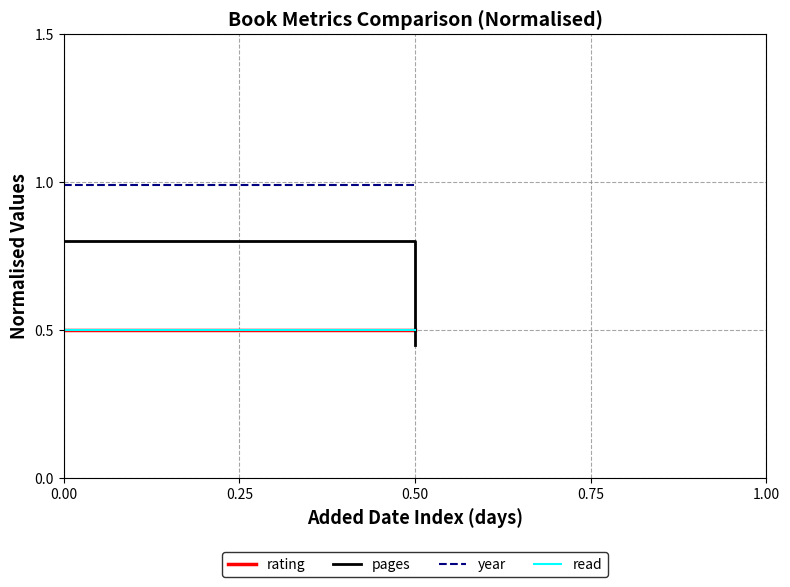

What are all the series names shown in the legend?

rating, pages, year, read